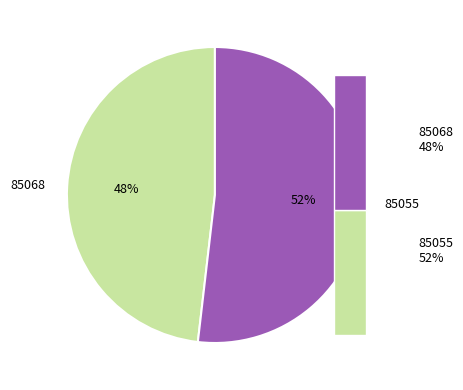

What percentage is the 85055 slice, to the nearest percent?

52%